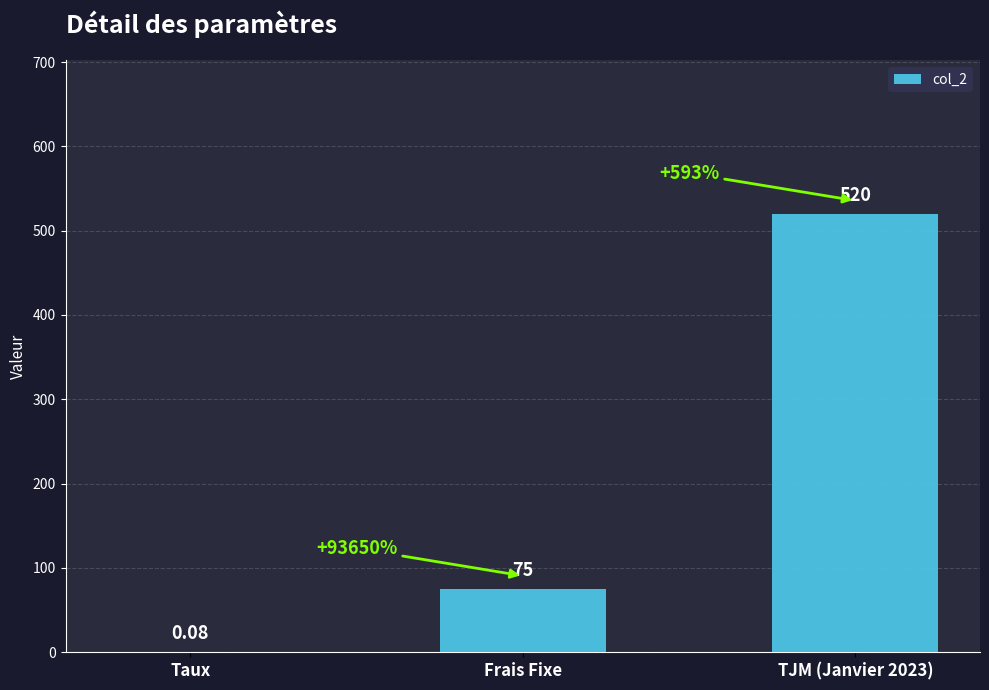

What is the change in value from Frais Fixe to TJM (Janvier 2023)?

+445.0